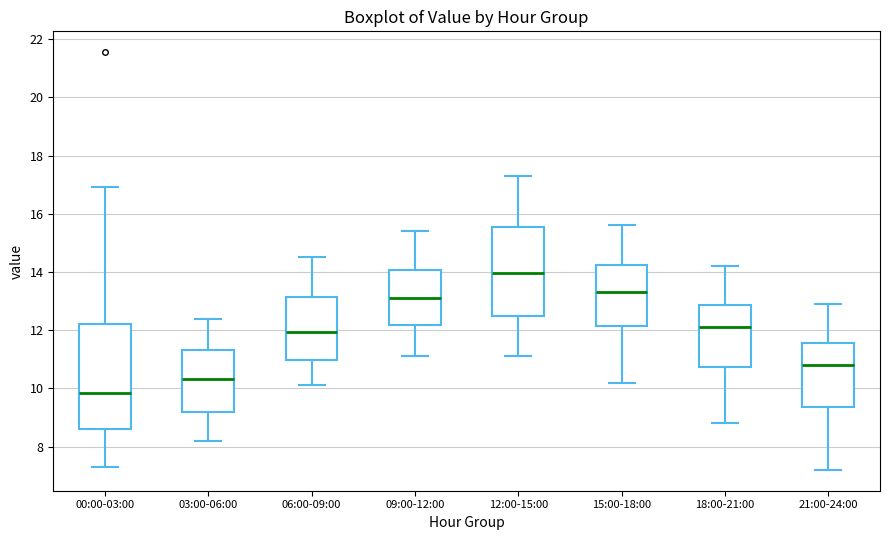

Reading left to right, transcribe this box plot: for each box, give where its median line is, the range the box spans, and where its two whiskers end, as read against the y-axis. The values are not printed on the chart, so give them approximately, as read against the axis.

00:00-03:00: median 9.8, box 8.6 to 12.2, whiskers 7.4 to 17.0
03:00-06:00: median 10.4, box 9.2 to 11.4, whiskers 8.2 to 12.4
06:00-09:00: median 12.0, box 11.0 to 13.2, whiskers 10.2 to 14.6
09:00-12:00: median 13.2, box 12.2 to 14.0, whiskers 11.2 to 15.4
12:00-15:00: median 14.0, box 12.4 to 15.6, whiskers 11.2 to 17.4
15:00-18:00: median 13.4, box 12.2 to 14.2, whiskers 10.2 to 15.6
18:00-21:00: median 12.2, box 10.8 to 12.8, whiskers 8.8 to 14.2
21:00-24:00: median 10.8, box 9.4 to 11.6, whiskers 7.2 to 13.0